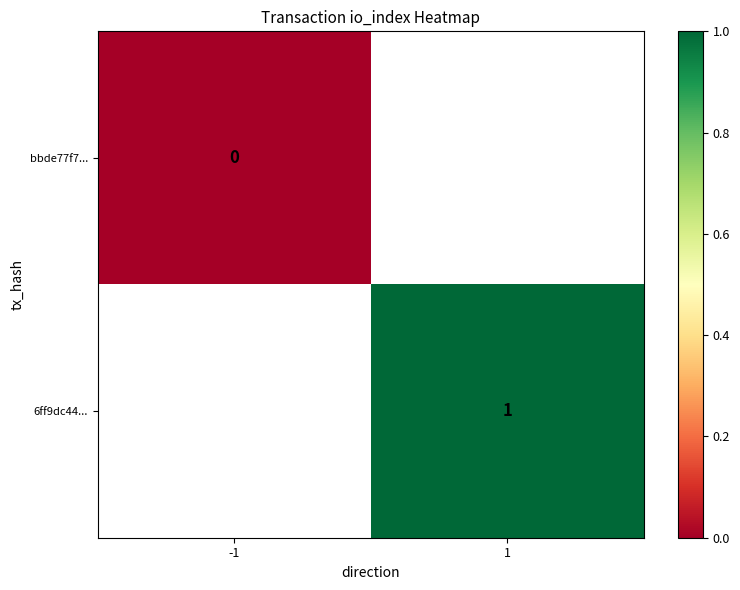

Which has a higher value, -1 or 1?

1